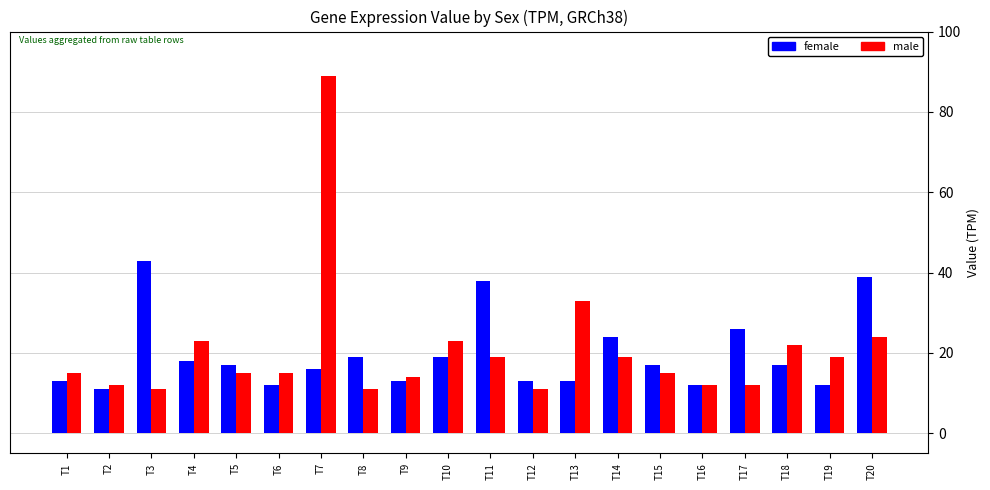

Between T11 and T17, which series saw the biggest shift?

female